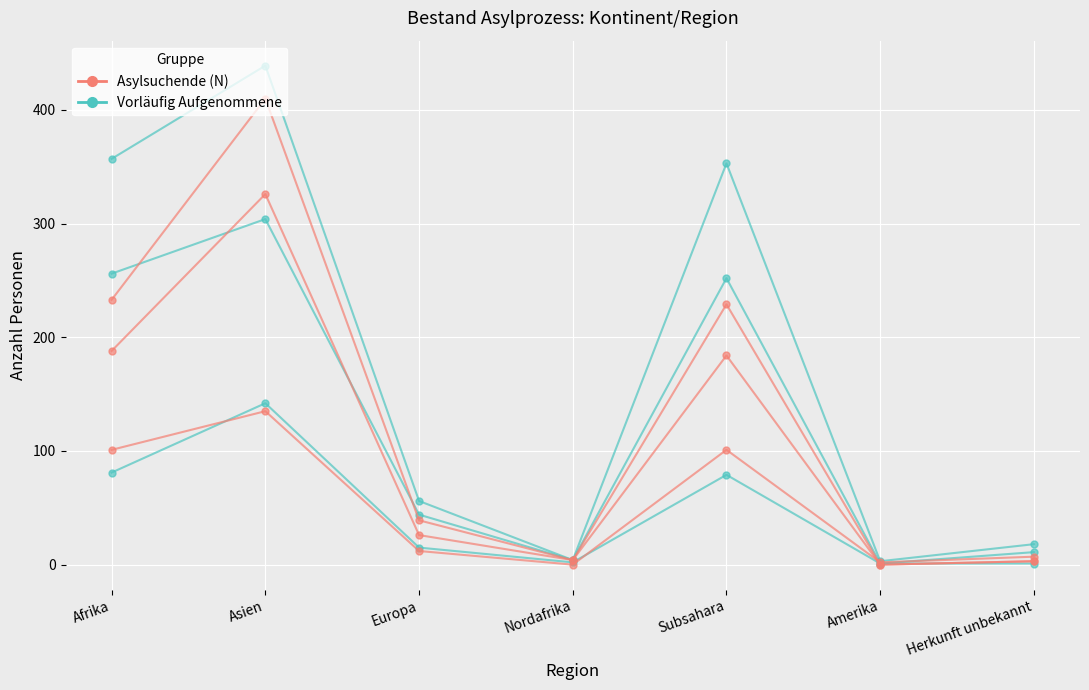

The value of Vorläufig Aufgenommene at Subsahara is 79. True or false?

True